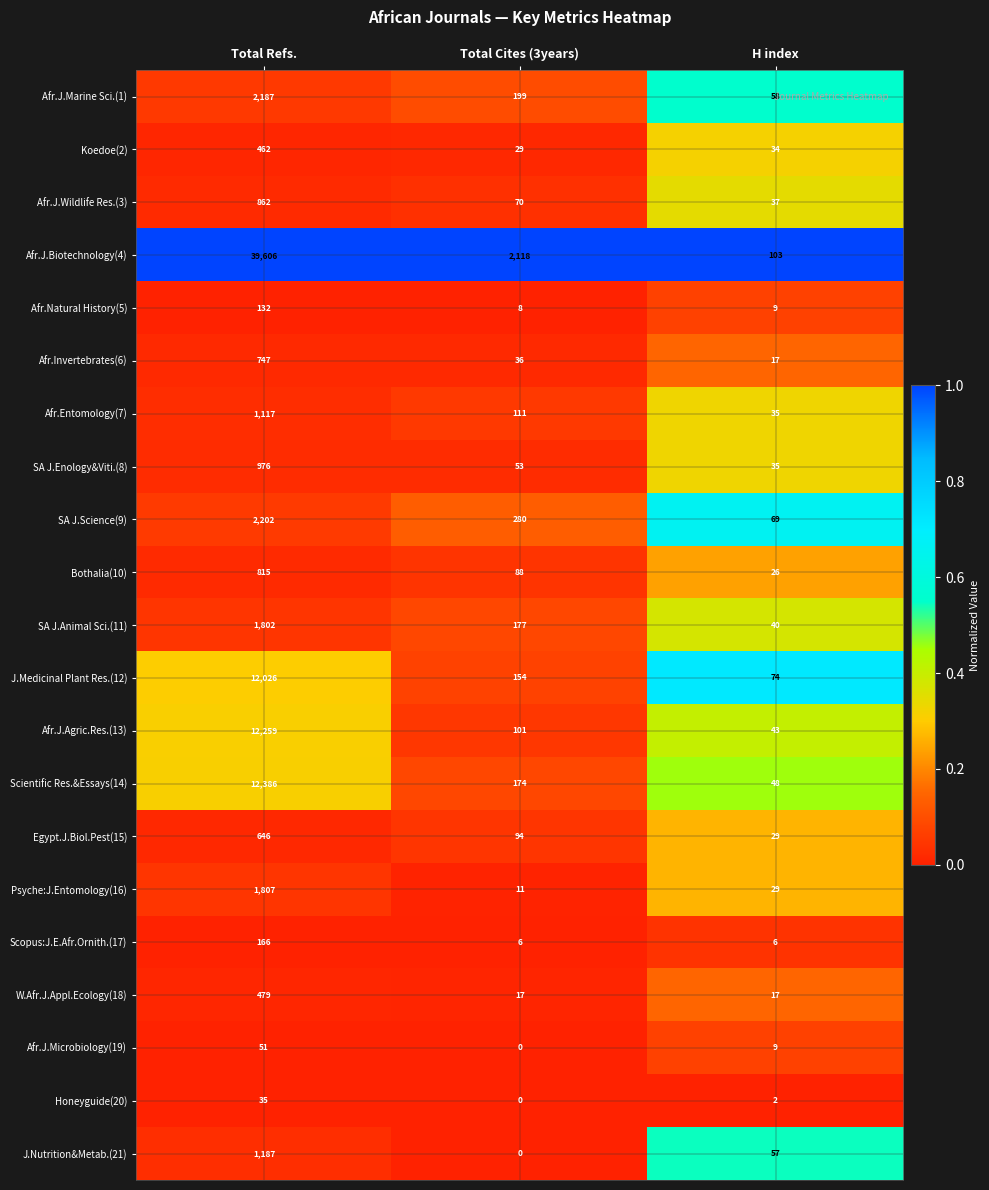

List the labels in order of Afr.J.Wildlife Res.(3) value, smallest first.

H index, Total Cites (3years), Total Refs.